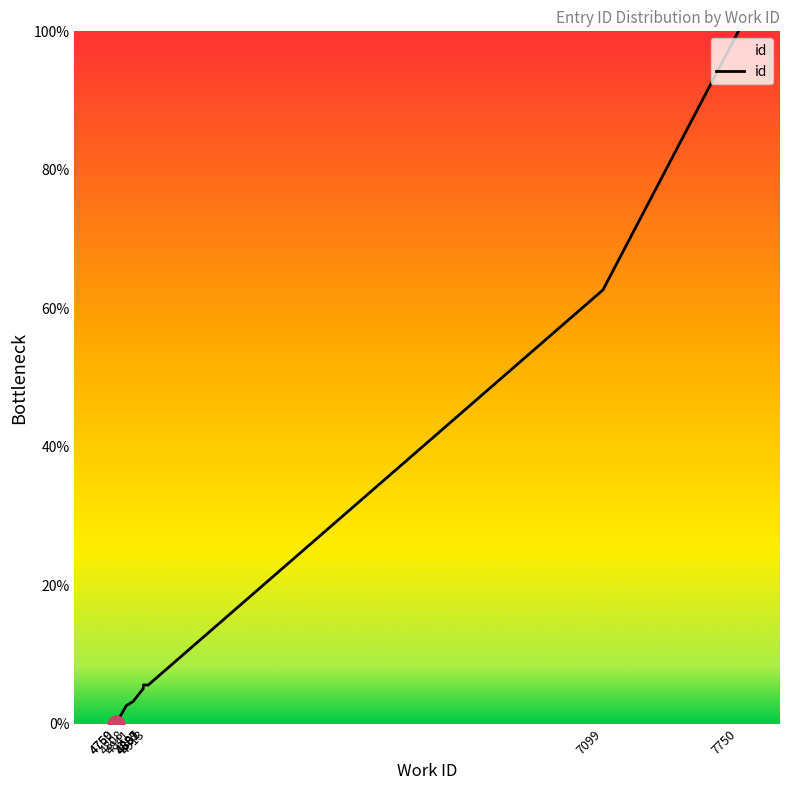

What is the difference between the maximum and minimum values?

100.0